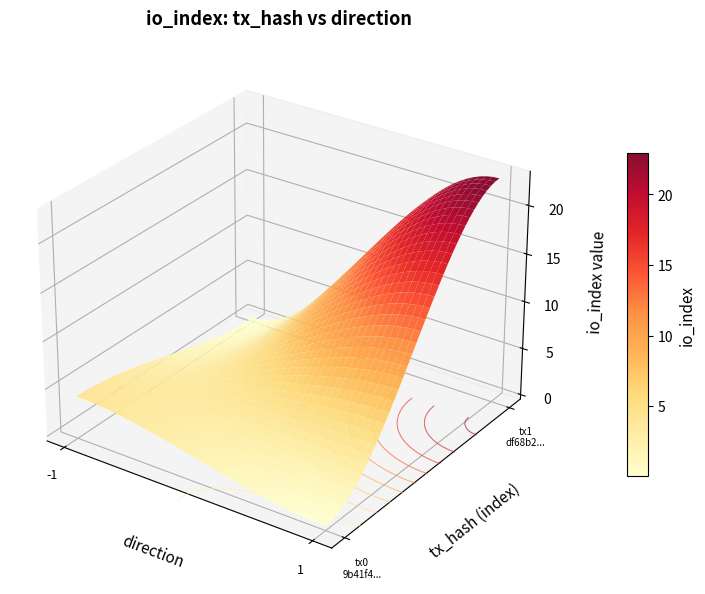

Which series changed the most between direction and io_index?

df68b295bf12772a39bb9e80728b12a4844eb25